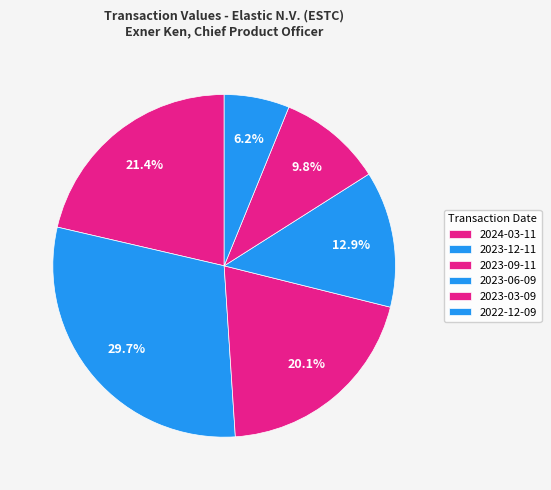

How much of the chart is everything except 2023-12-11?

70.3%